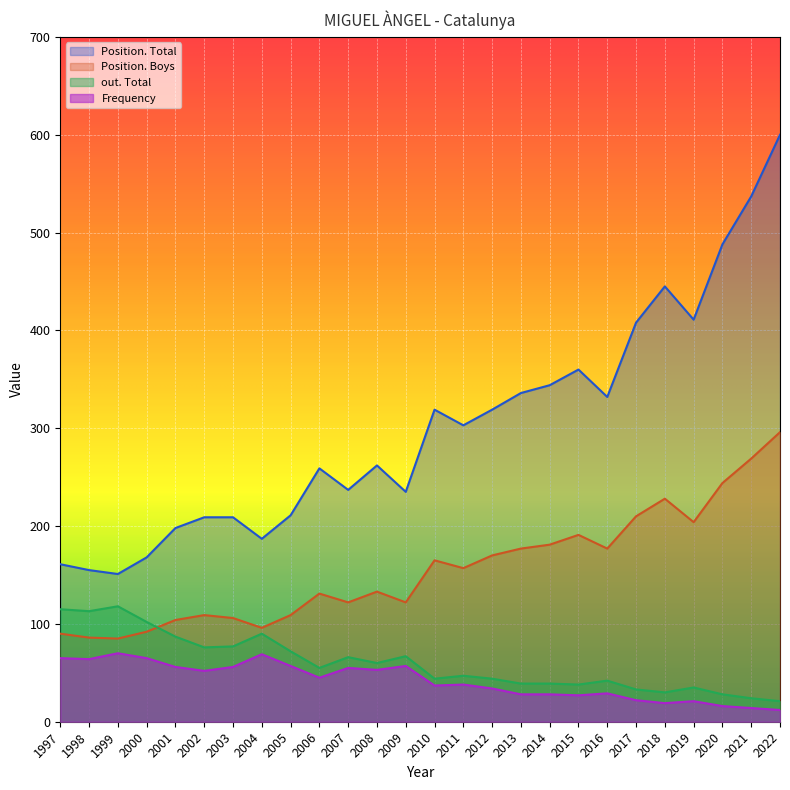

Count the number of categories in the chart.

26